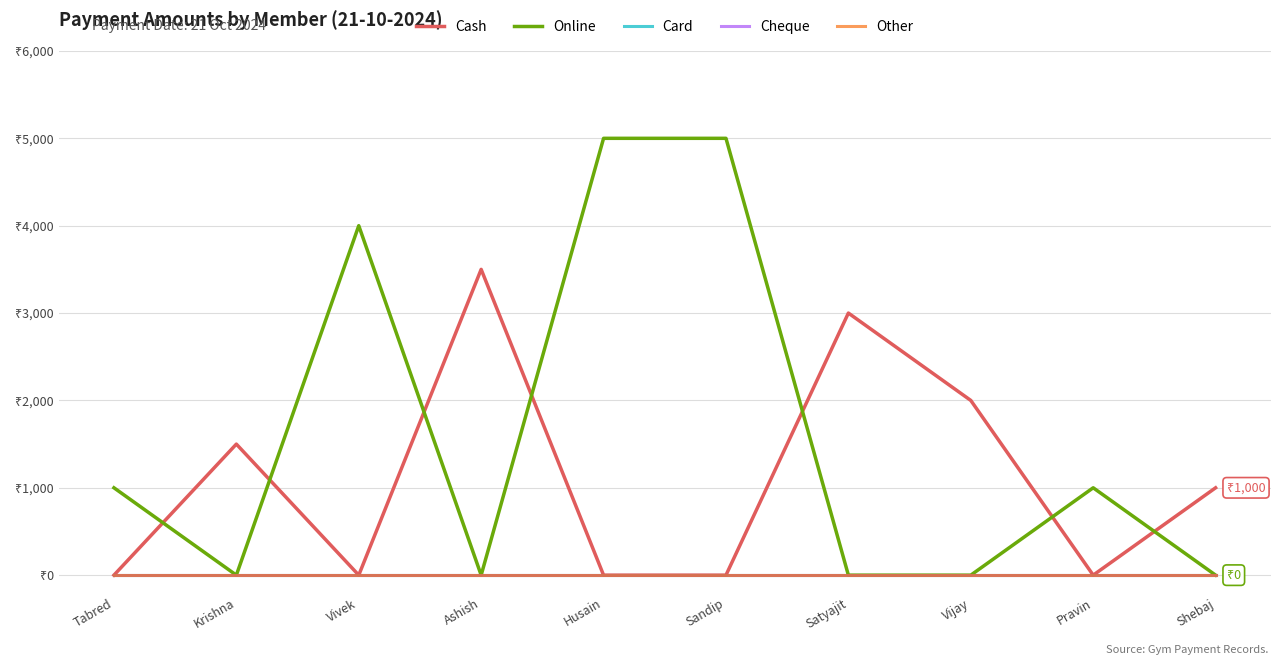

Is this an area chart (filled region under the line)?

No